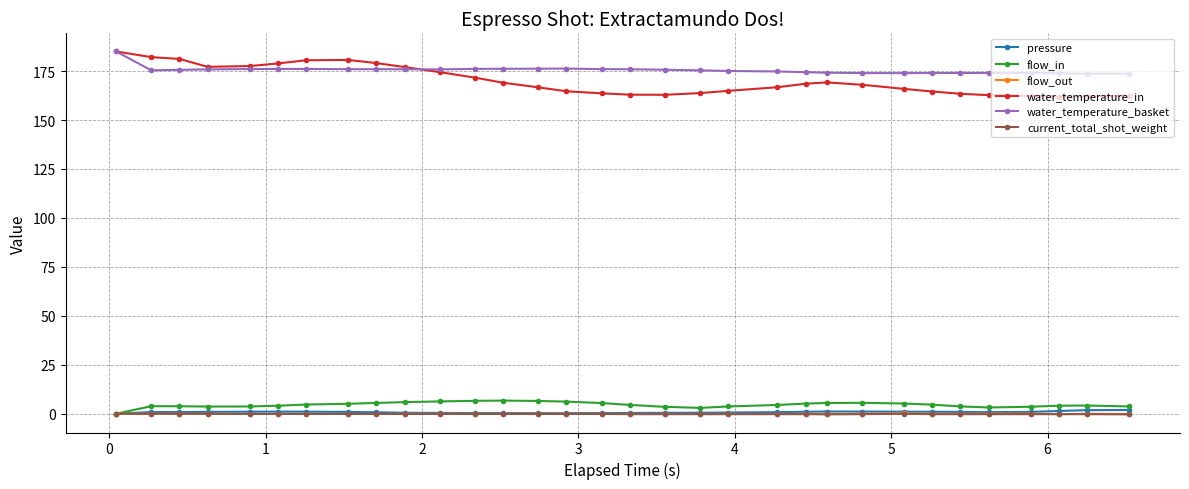

True or false: water_temperature_in and water_temperature_basket intersect in this chart.

True